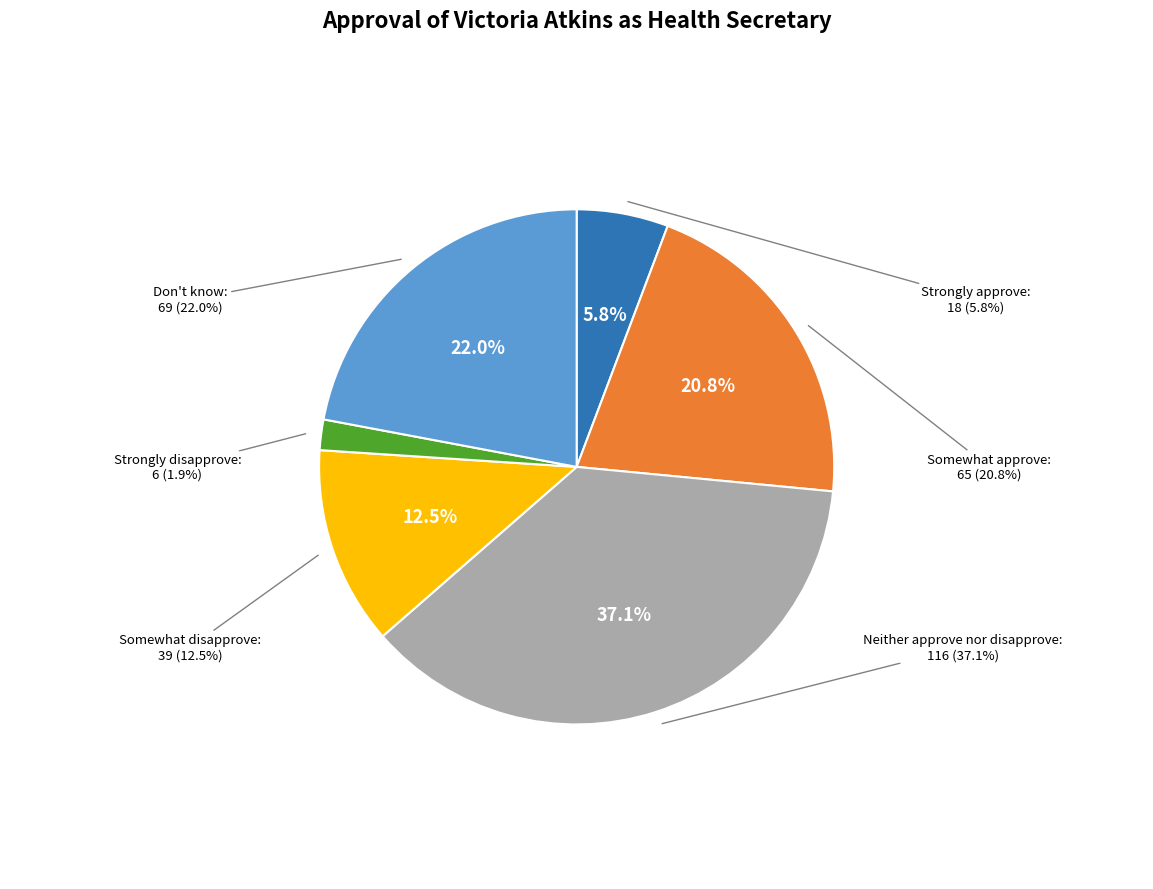

How many segments does this pie chart have?

6